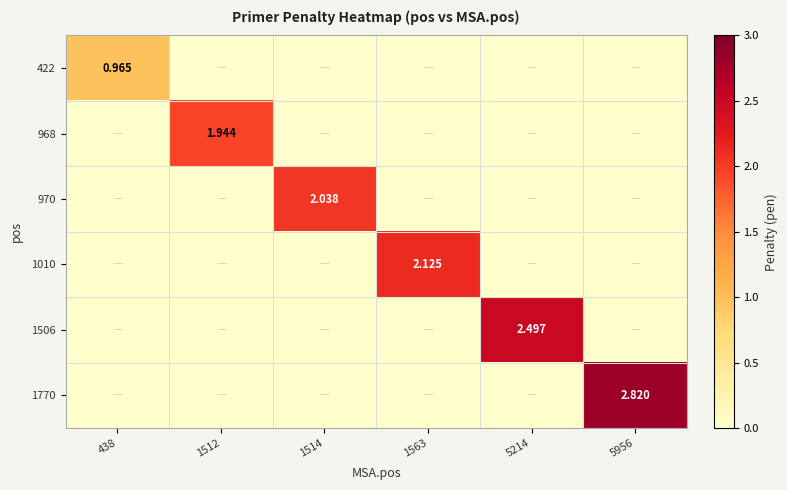

The 1010 series shows 0.0 at 1514. True or false?

True